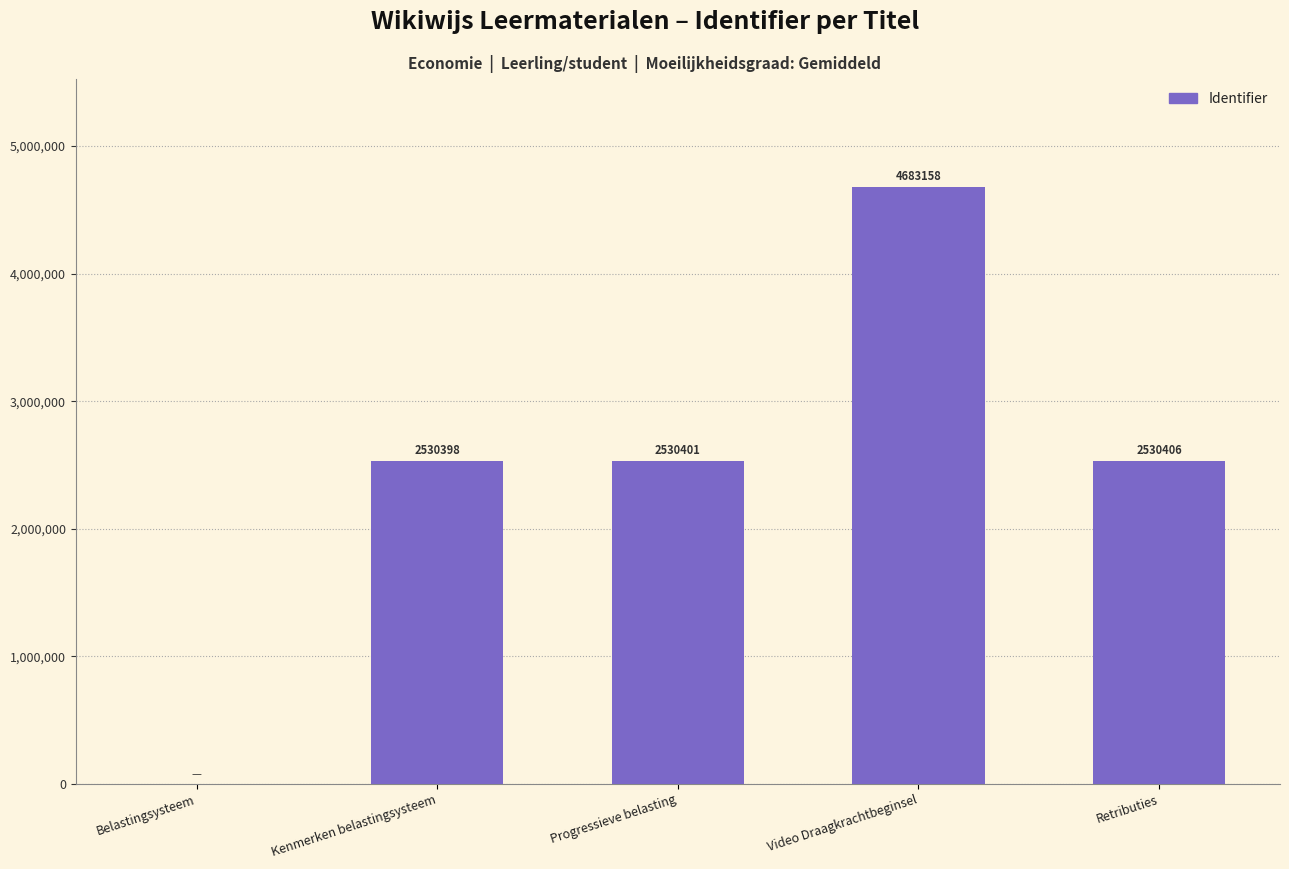

How many data points does each series have?

5